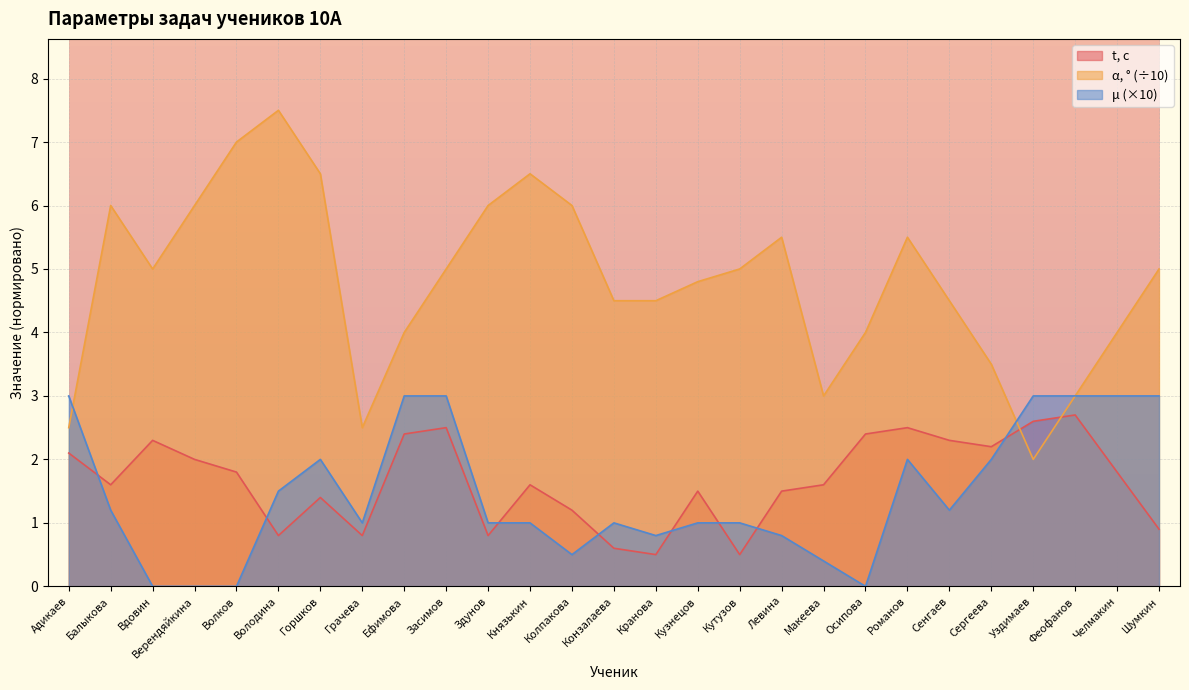

What is the difference between the maximum and second lowest values in the μ series?

3.0